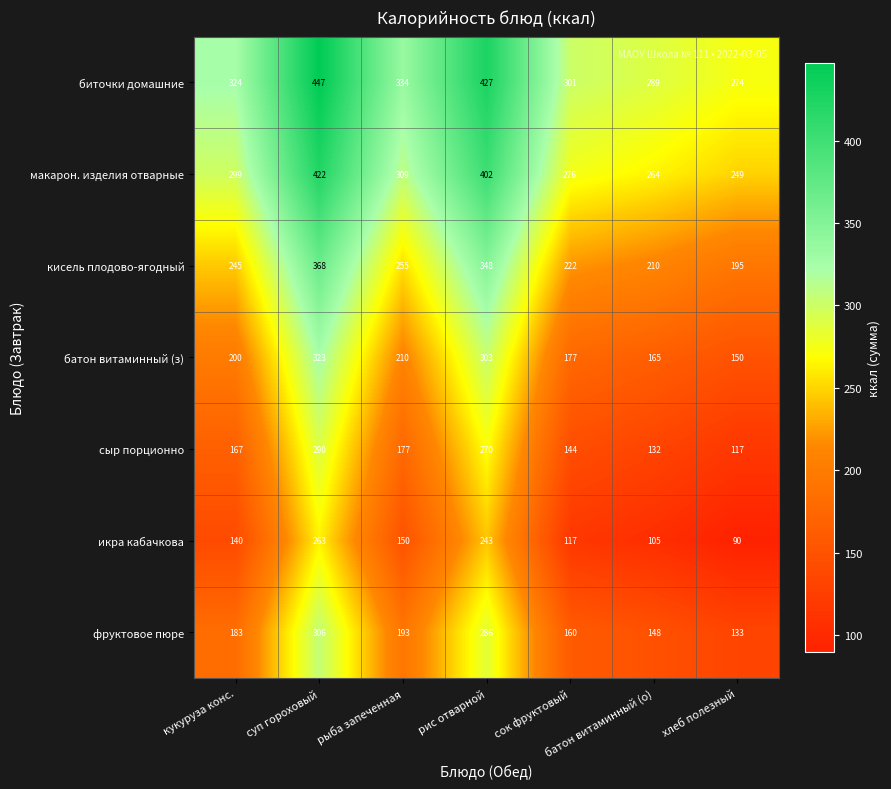

Where is макарон. изделия отварные nearest to the value 335?

рыба запеченная